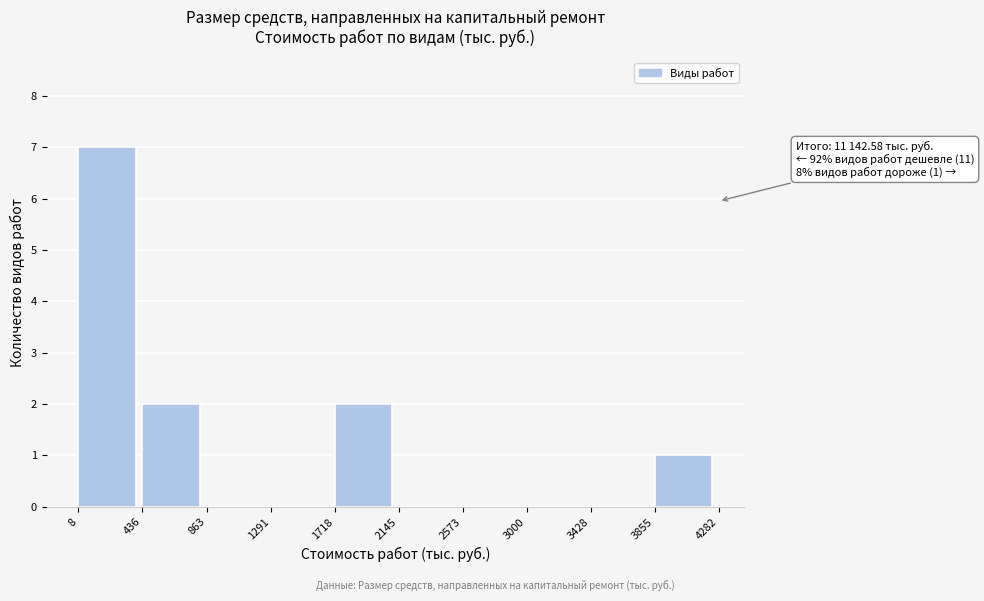

Which range on the x-axis has the tallest bar?

8 to 436